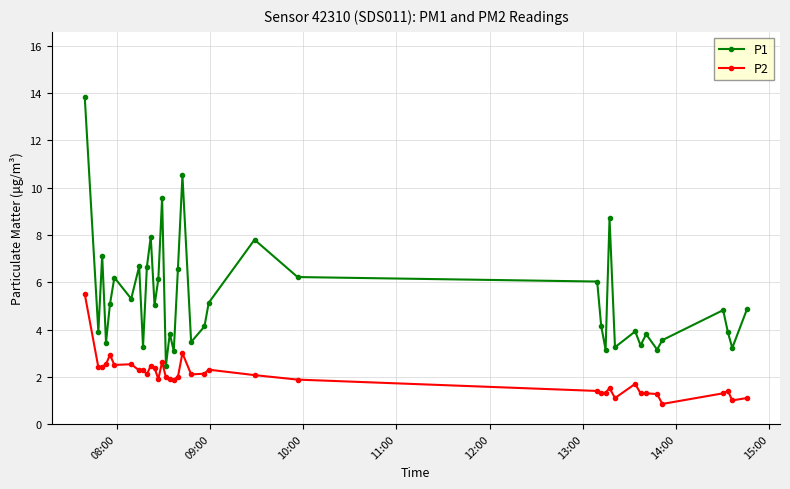

True or false: P2 and P1 cross at least once.

False